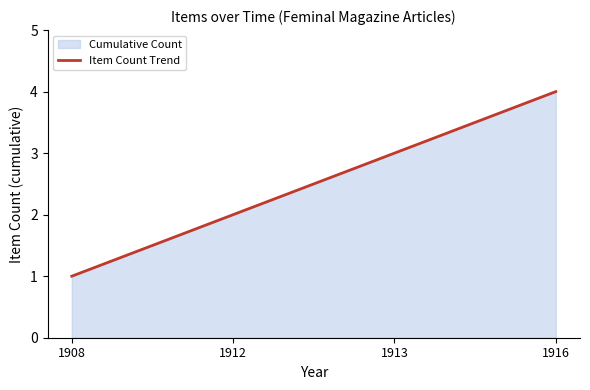

Approximately how many times larger is the value at 1913 compared to 1908?

3.0